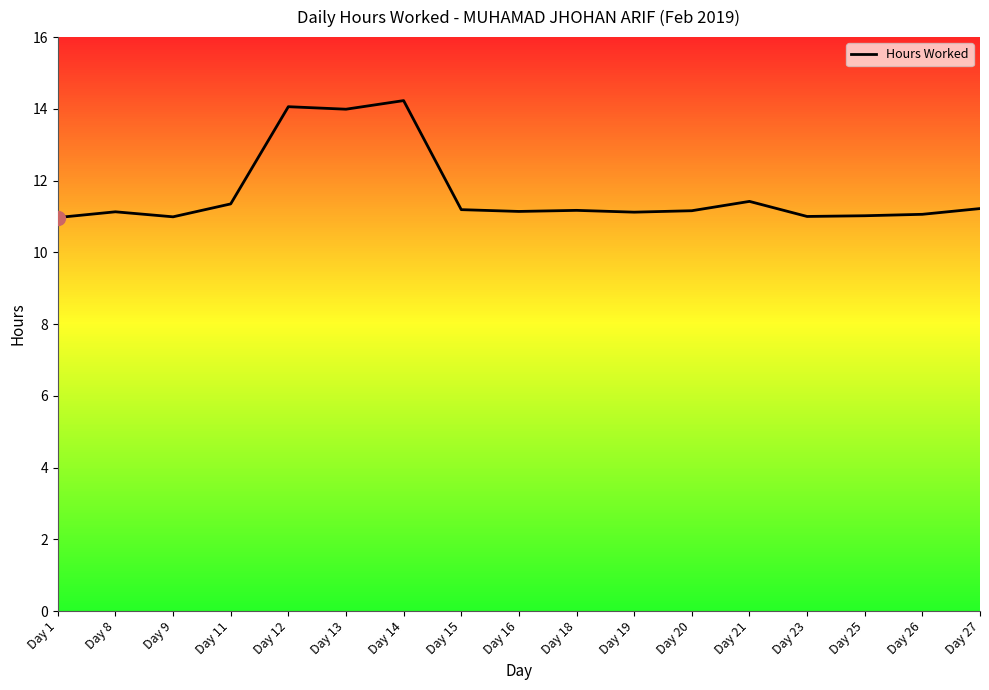

At which category does the chart reach its peak across all series?

Day 14